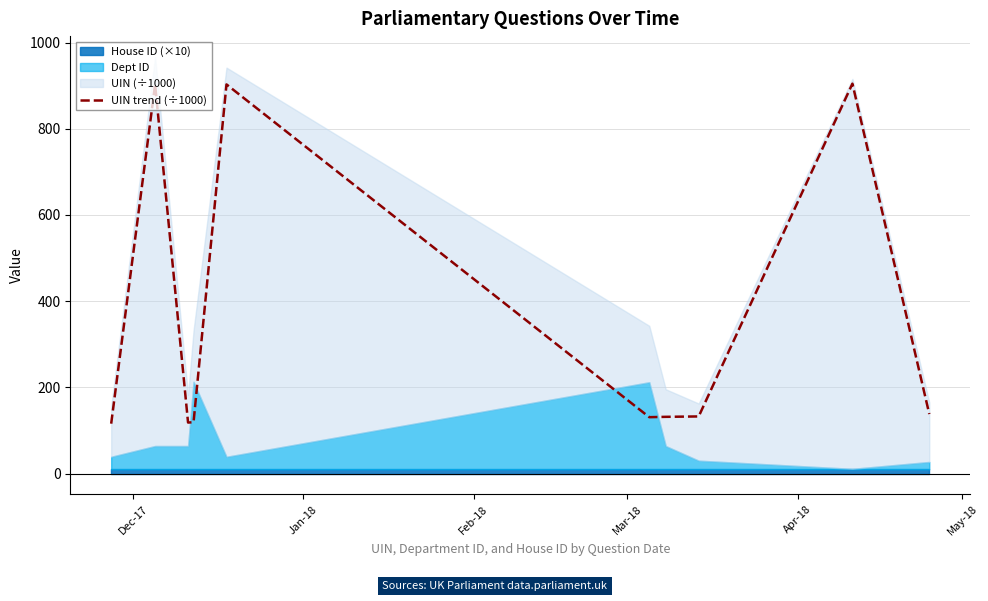

Reading right to left, transcribe all the data shown in this chart.

138.1	904.8	132.6	131.7	130.9	903.0	119.0	118.4	902.8	115.8